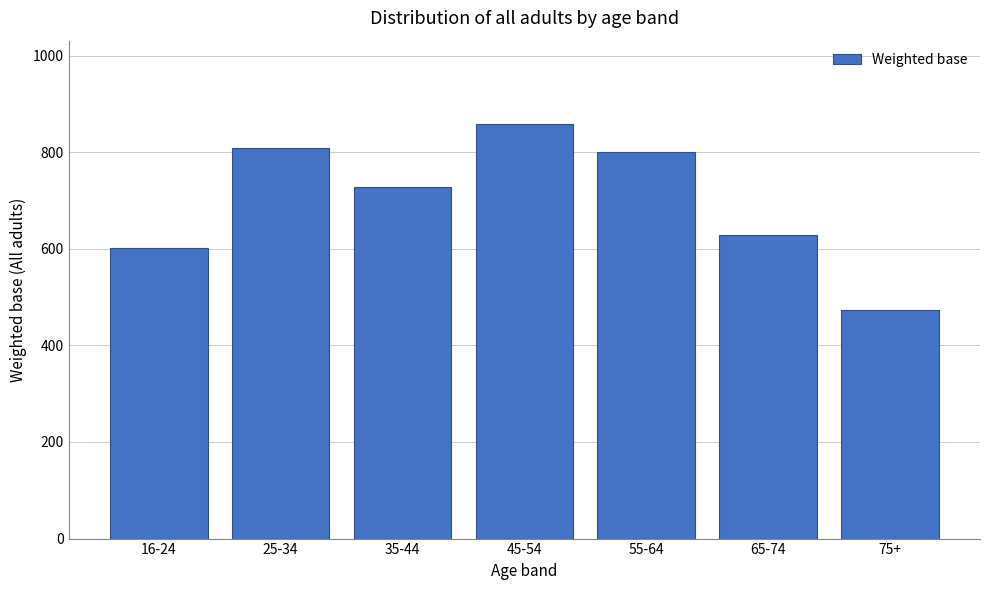

Reading left to right, extract all data points from this chart.

16-24=602	25-34=808	35-44=728	45-54=859	55-64=800	65-74=629	75+=474